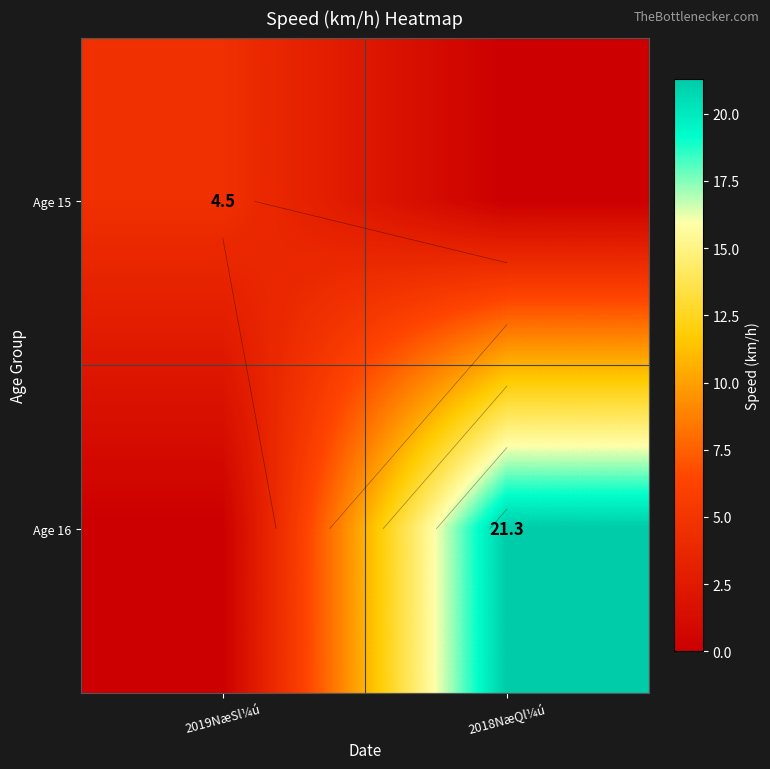

At how many categories does at least one series exceed 1?

2